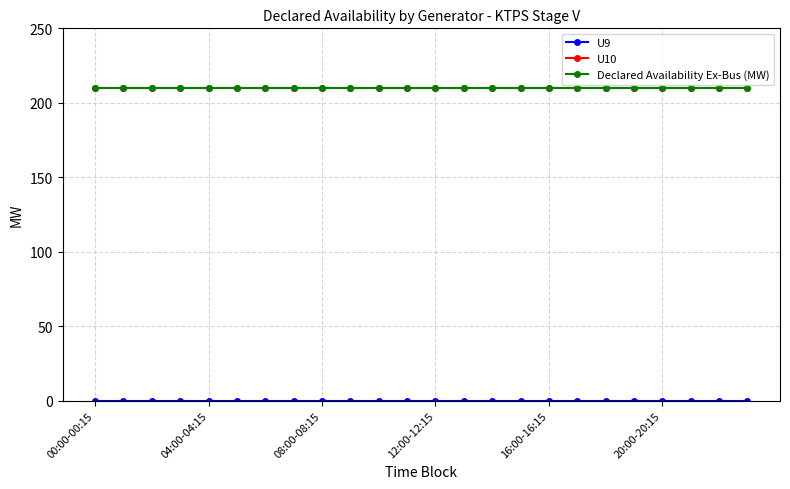

Is this an area chart (filled region under the line)?

No